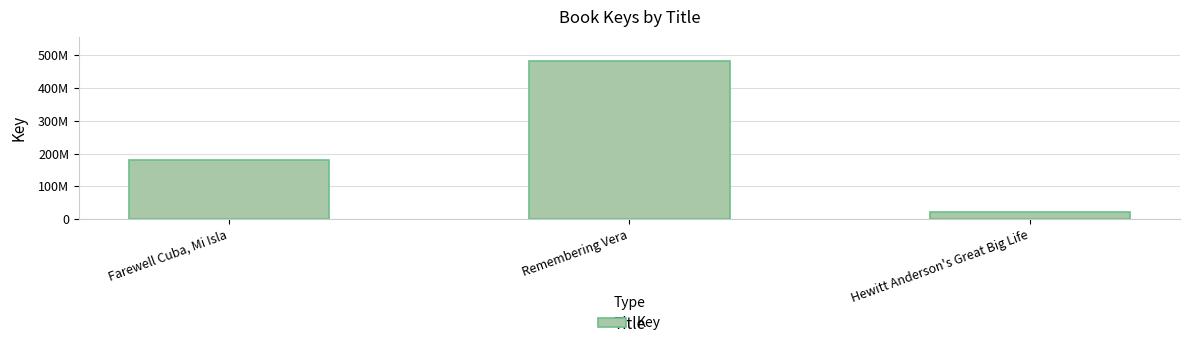

Reading left to right, what are all the values shown in this chart?

Farewell Cuba, Mi Isla=179235958	Remembering Vera=484133044	Hewitt Anderson's Great Big Life=21813772